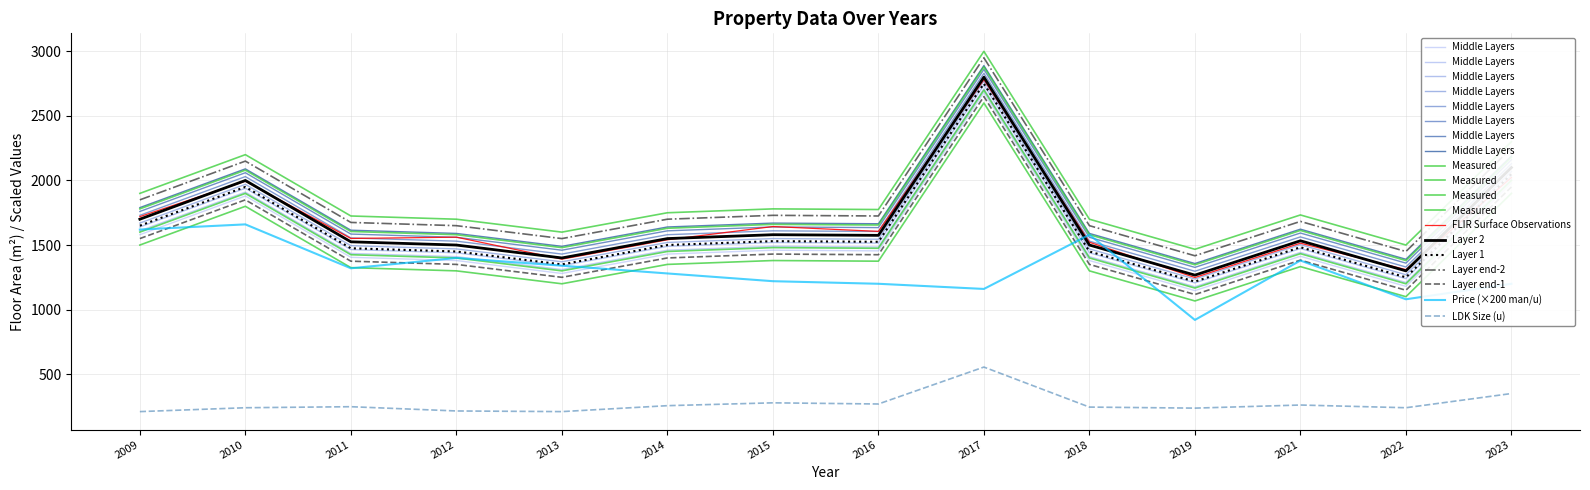

What is the approximate value of Price (man/u) at 2013?

1340.0